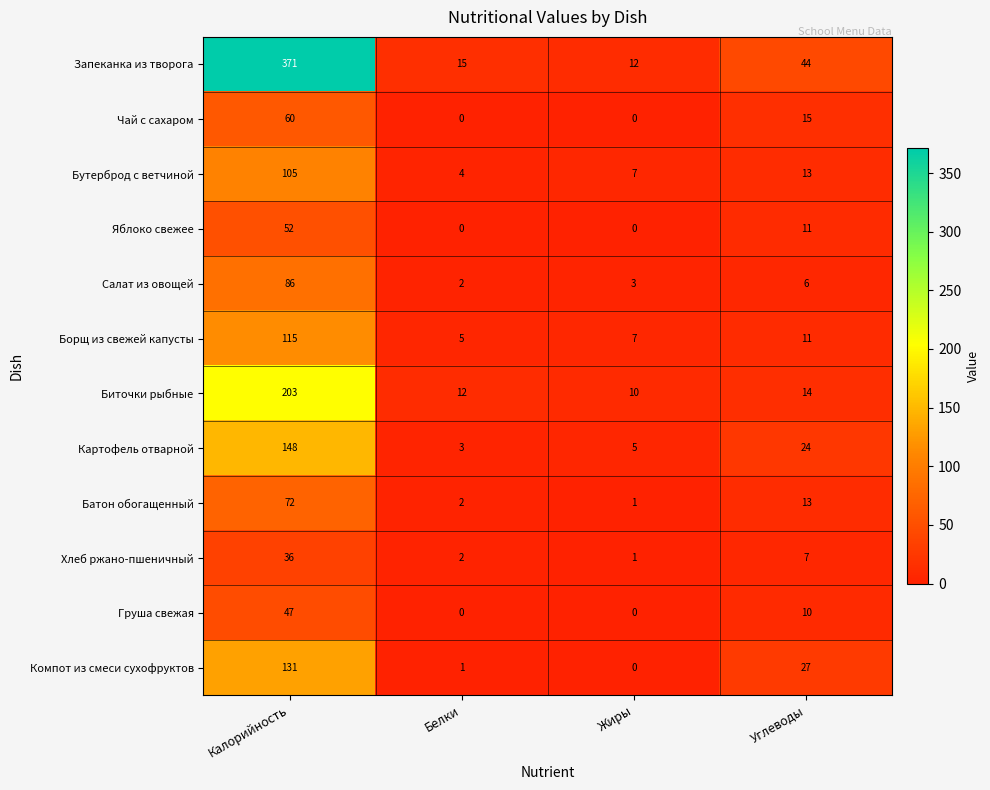

True or false: Батон обогащенный has a value of 19 at Углеводы.

False